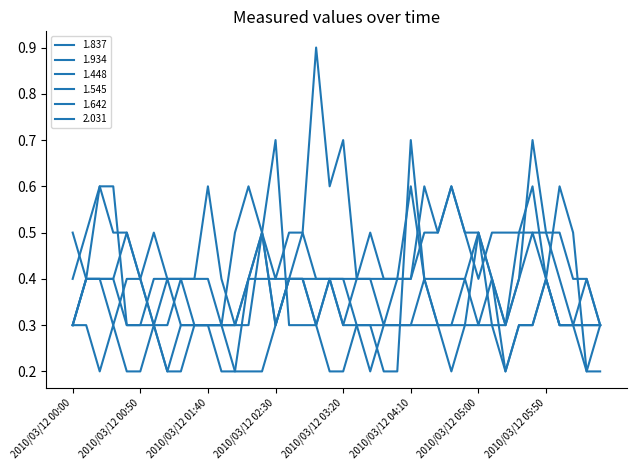

How many lines are shown in the chart?

6